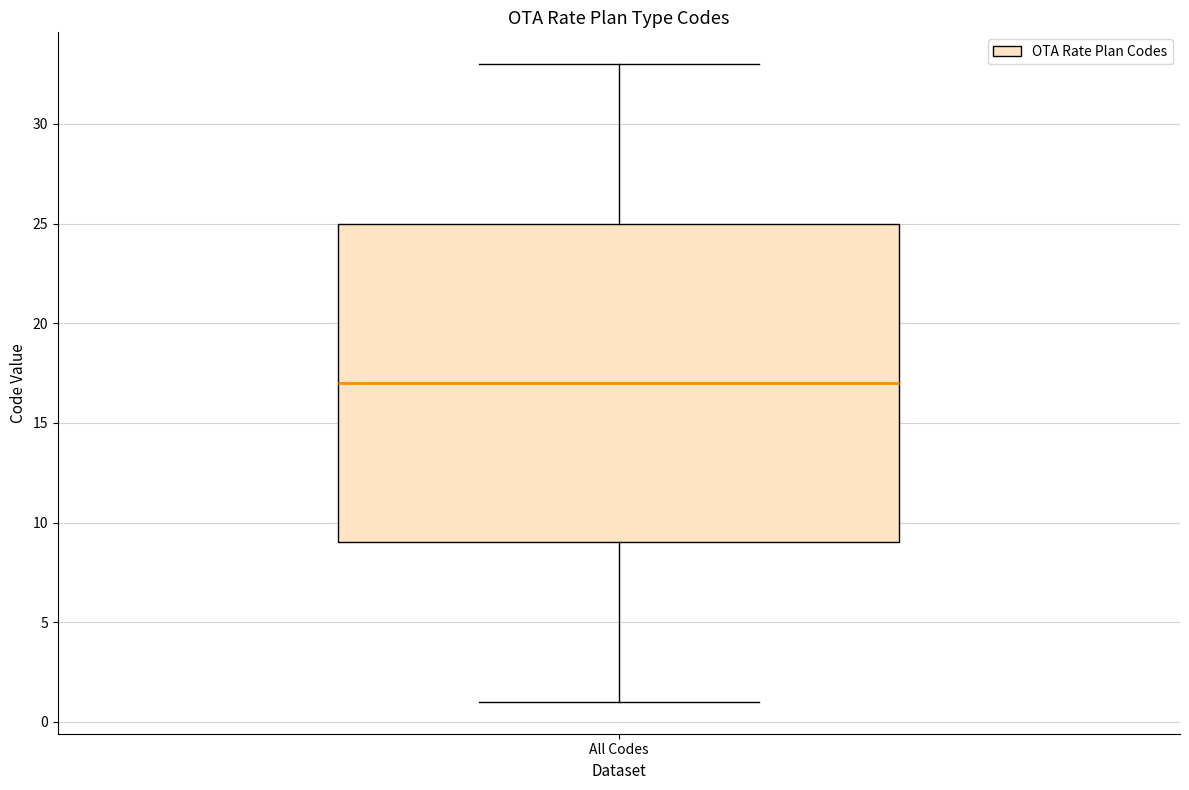

Transcribe this box plot: give where the median line is, the range the box spans, and where the two whiskers end, as read against the y-axis. The values are not printed on the chart, so give them approximately, as read against the axis.

median 17, box 9 to 25, whiskers 1 to 33